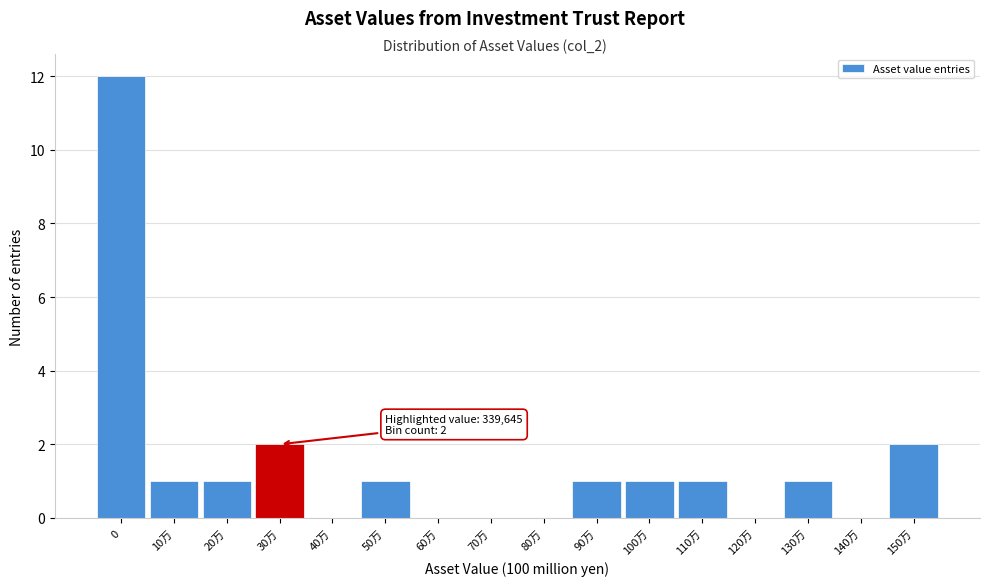

Reading right to left, list all the values displayed in this chart.

150万=2	140万=0	130万=1	120万=0	110万=1	100万=1	90万=1	80万=0	70万=0	60万=0	50万=1	40万=0	30万=2	20万=1	10万=1	0=12